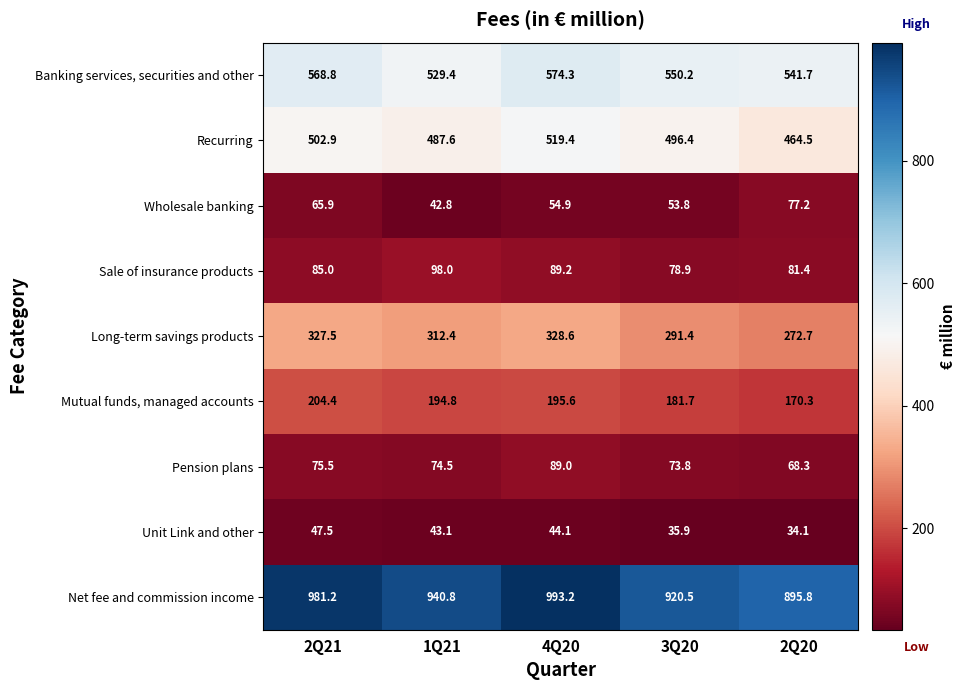

What is the sum of the Net fee and commission income values at 2Q20 and 3Q20?

1816.3